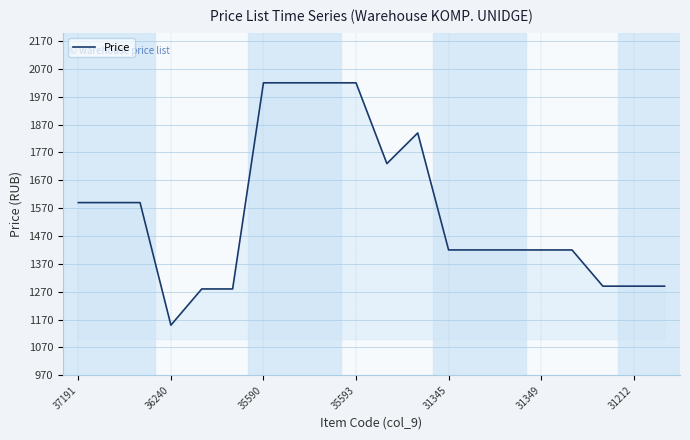

What is the greatest value displayed?

2020